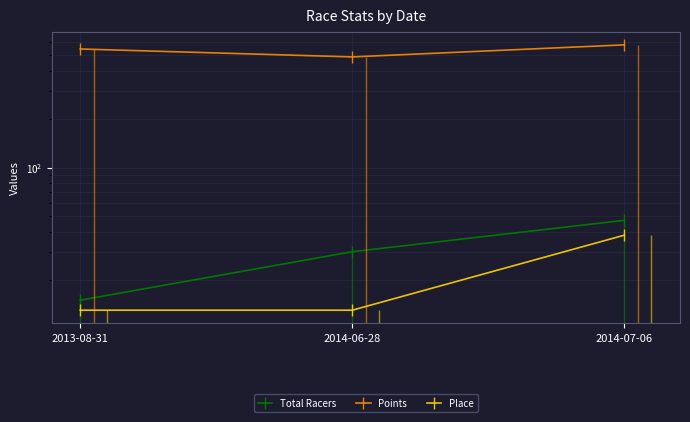

What is the approximate value of Points at 2014-07-06?

578.0